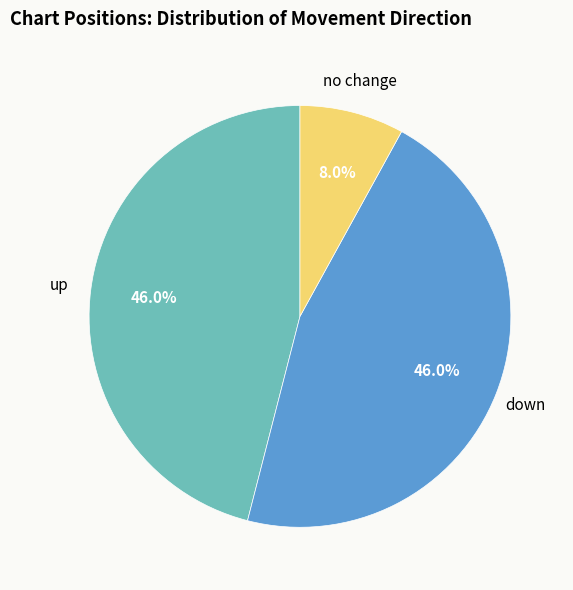

Count the number of slices in the pie.

3